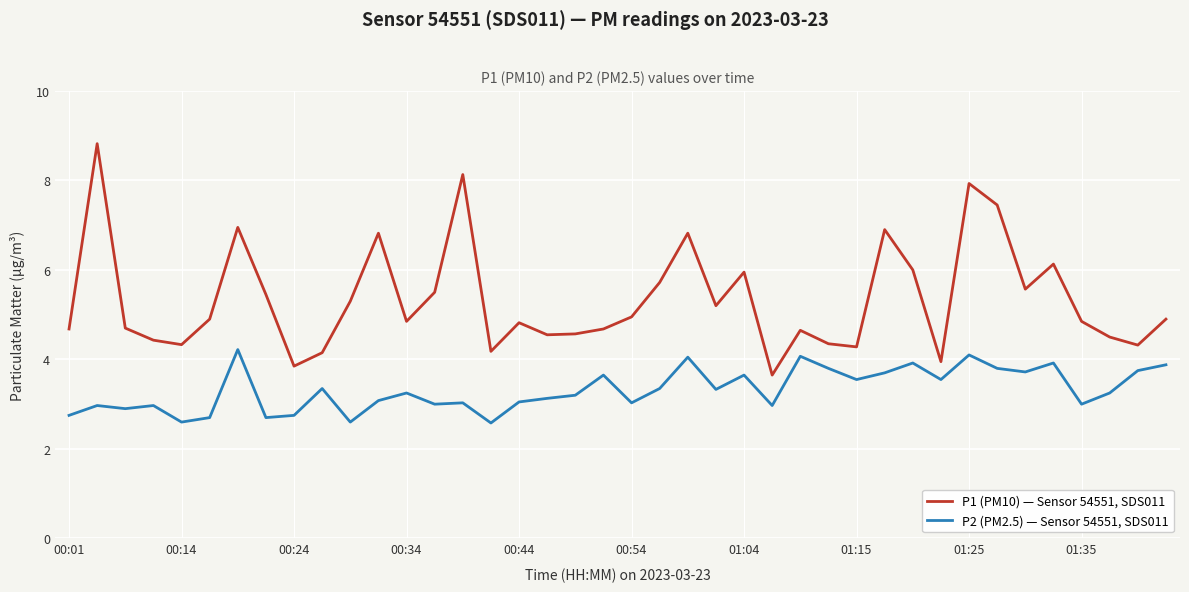

What is the minimum value shown in the chart?

2.6